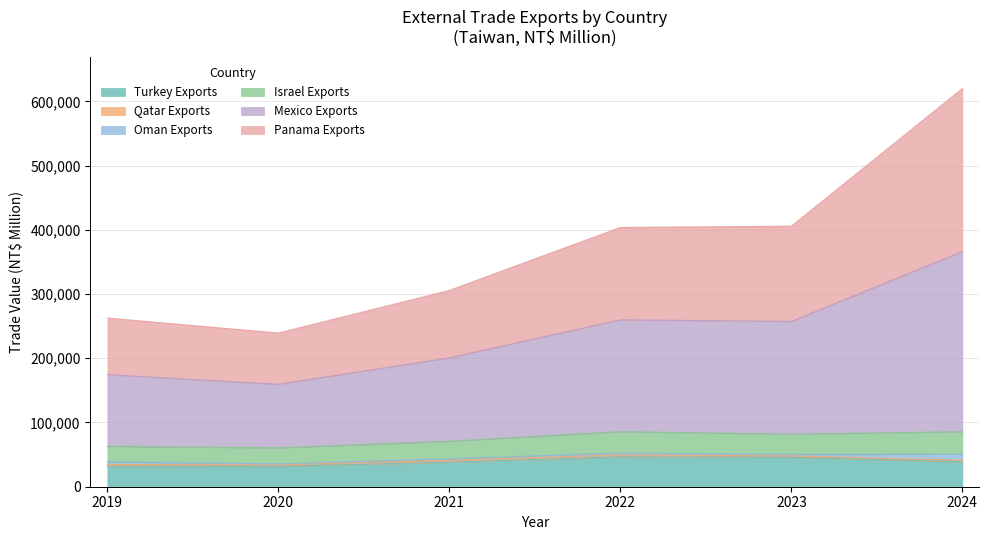

Is it true that Mexico Exports equals 76270 at 2020?

False